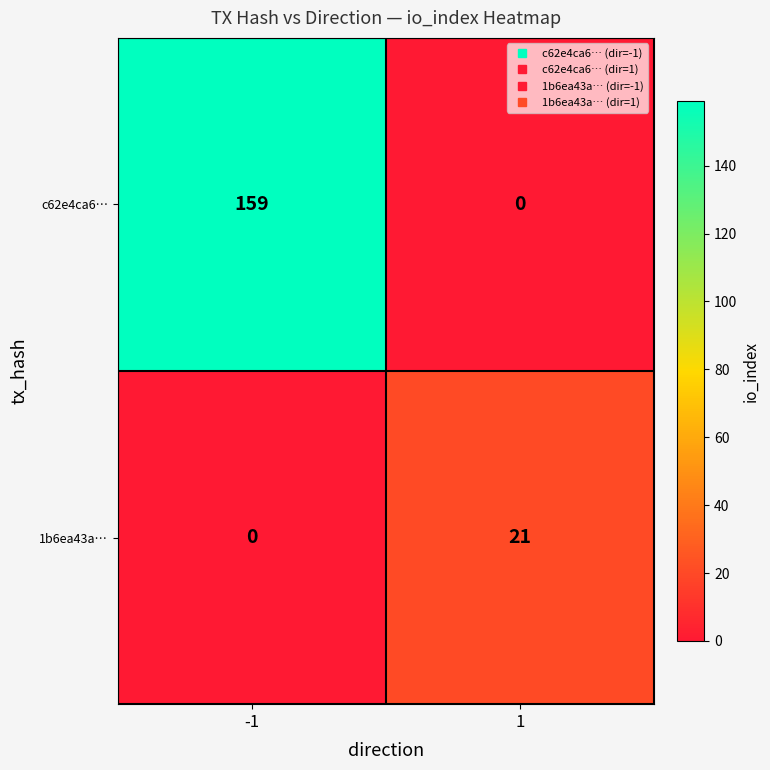

Which series has the largest range (max minus min)?

c62e4ca6…